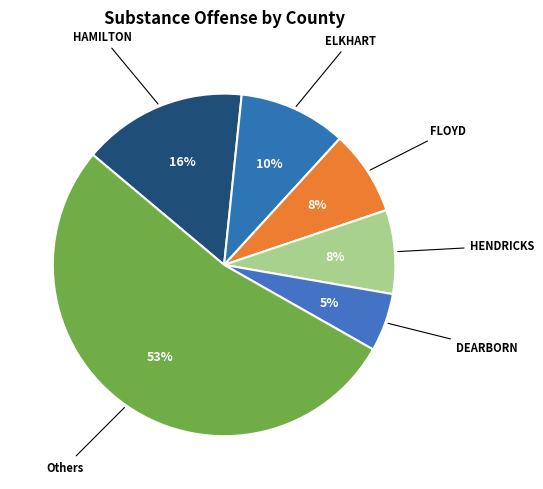

Is the sum of FLOYD and HAMILTON greater than half?

No